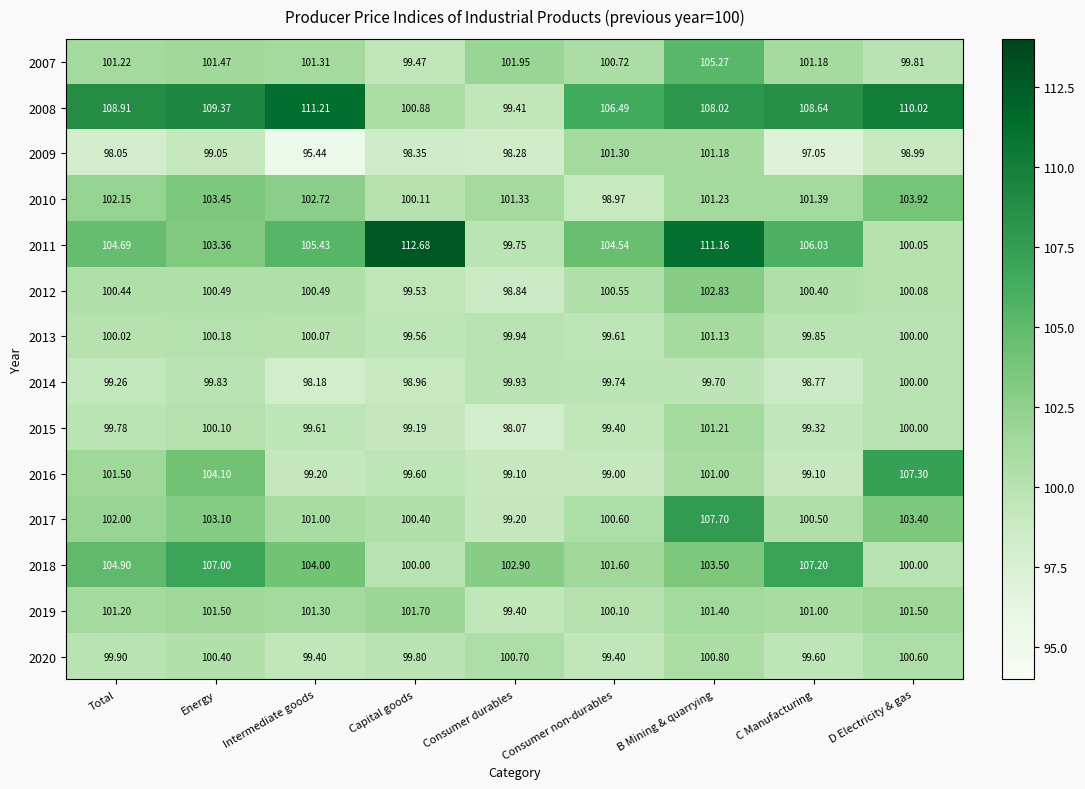

At which label does 2010 reach its peak?

D Electricity & gas